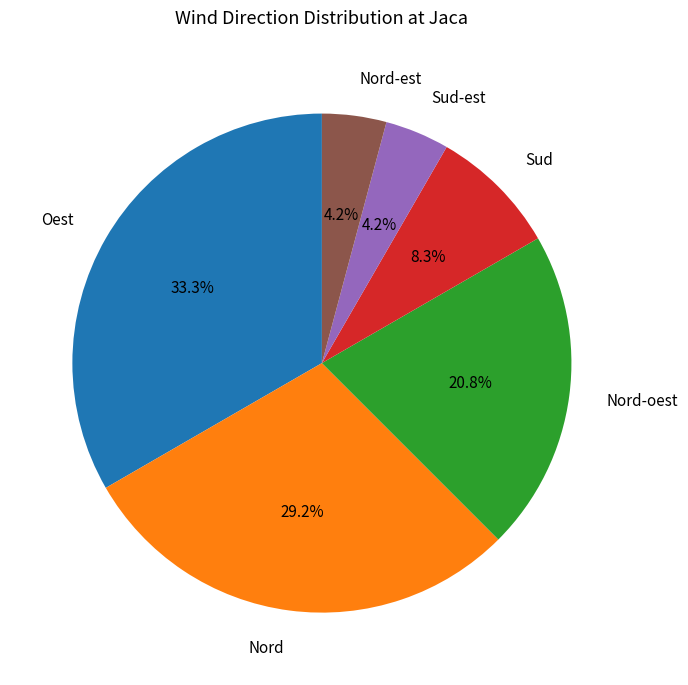

Which slice is the largest?

Oest